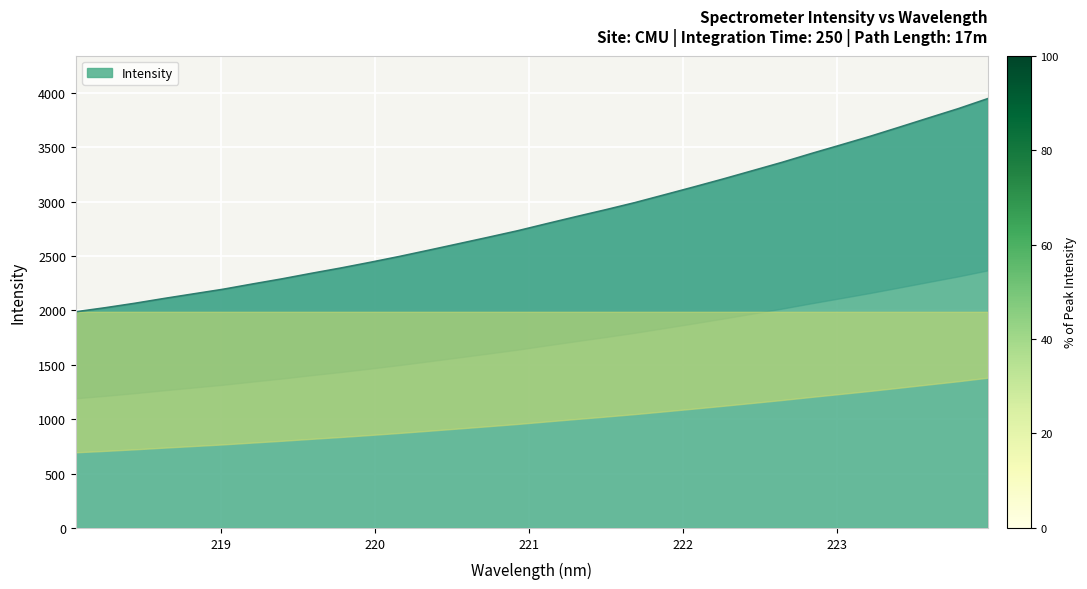

What is the sum of all values?

90784.2